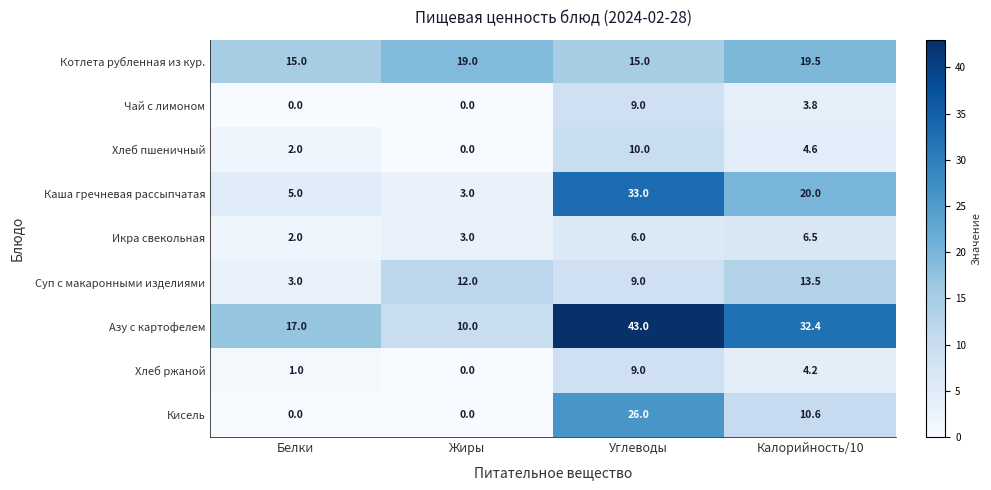

Which series has the largest range (max minus min)?

Азу с картофелем